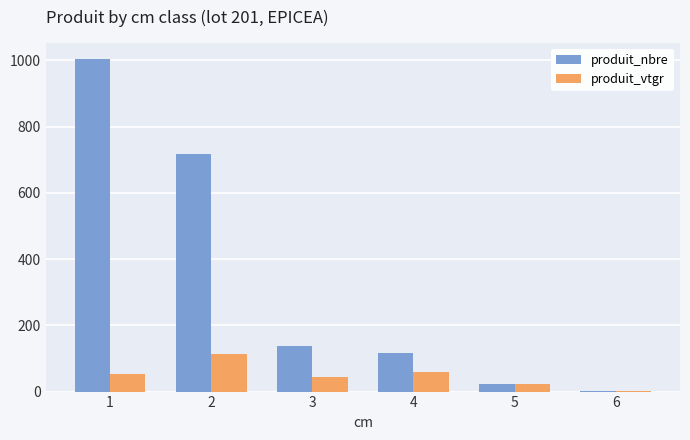

Reading right to left, transcribe all the data shown in this chart.

produit_nbre: 1.0	24.0	117.0	139.0	718.0	1003.0
produit_vtgr: 1.5	21.6	60.2	45.2	112.4	52.4